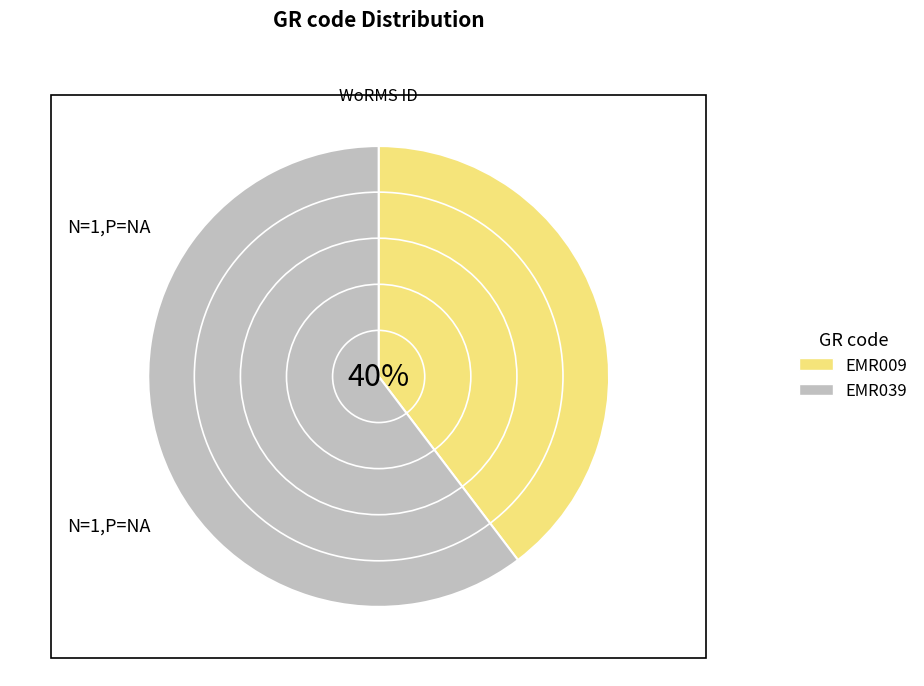

Which category has the smallest portion of the pie?

EMR009